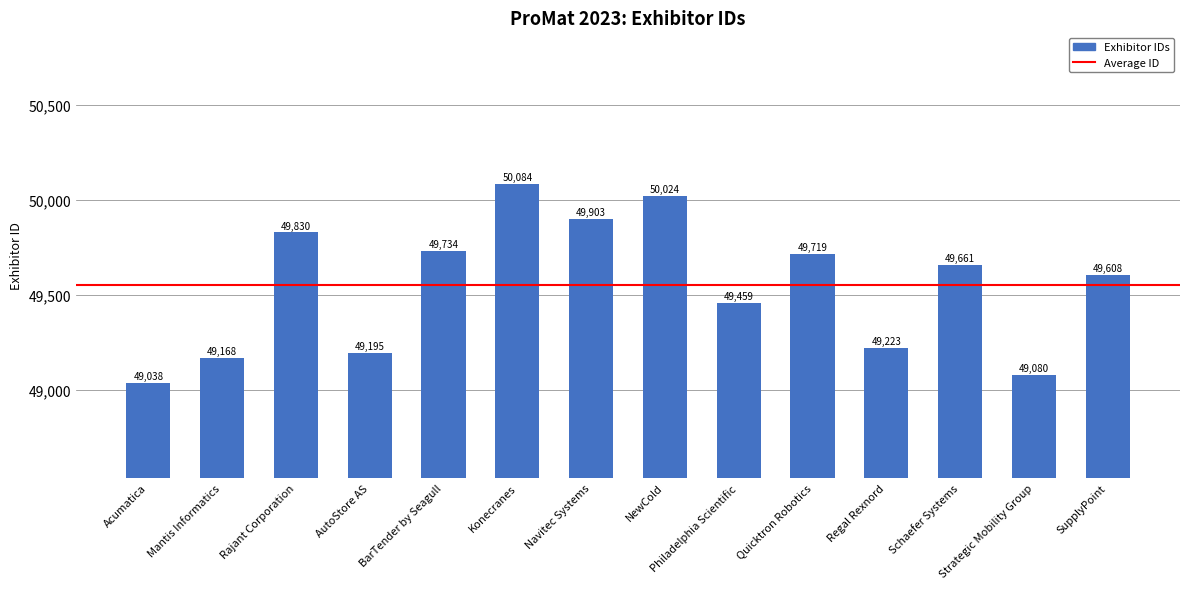

Which has a higher value, SupplyPoint or Philadelphia Scientific?

SupplyPoint